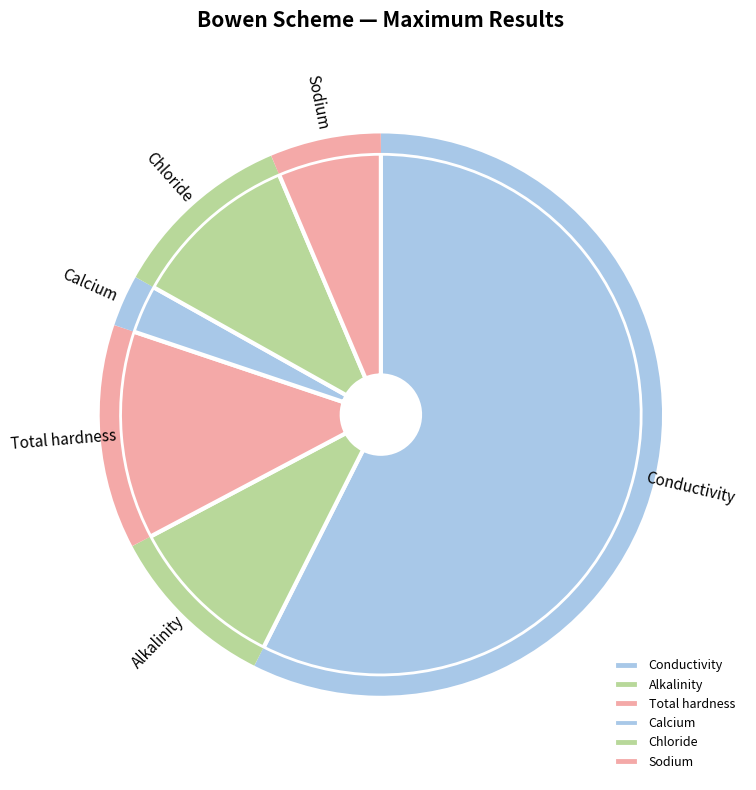

Which category has the biggest portion of the pie?

Conductivity